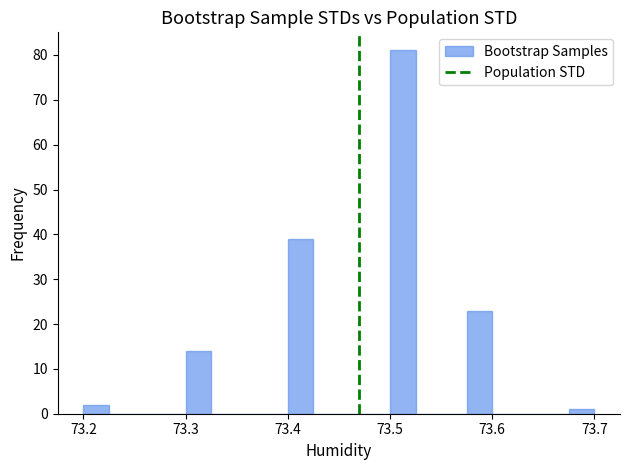

Around what value on the x-axis is the tallest bar? Give the approximate position of its centre, as read against the axis.

73.51